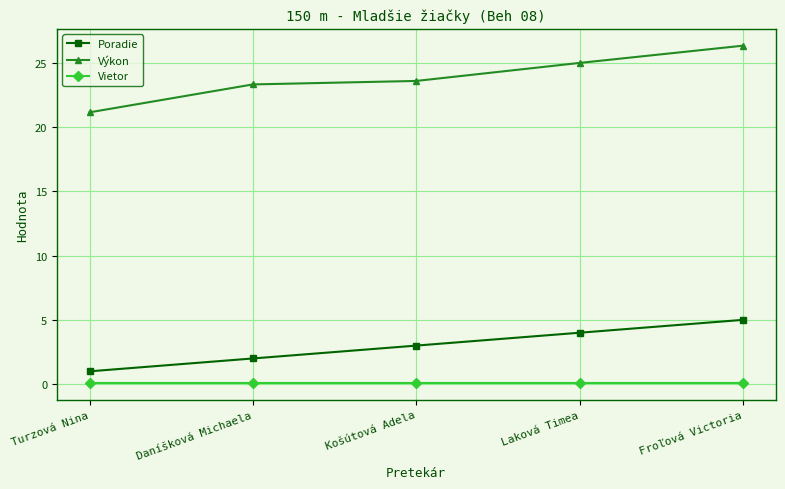

True or false: Výkon has a value of 10.3 at Turzová Nina.

False